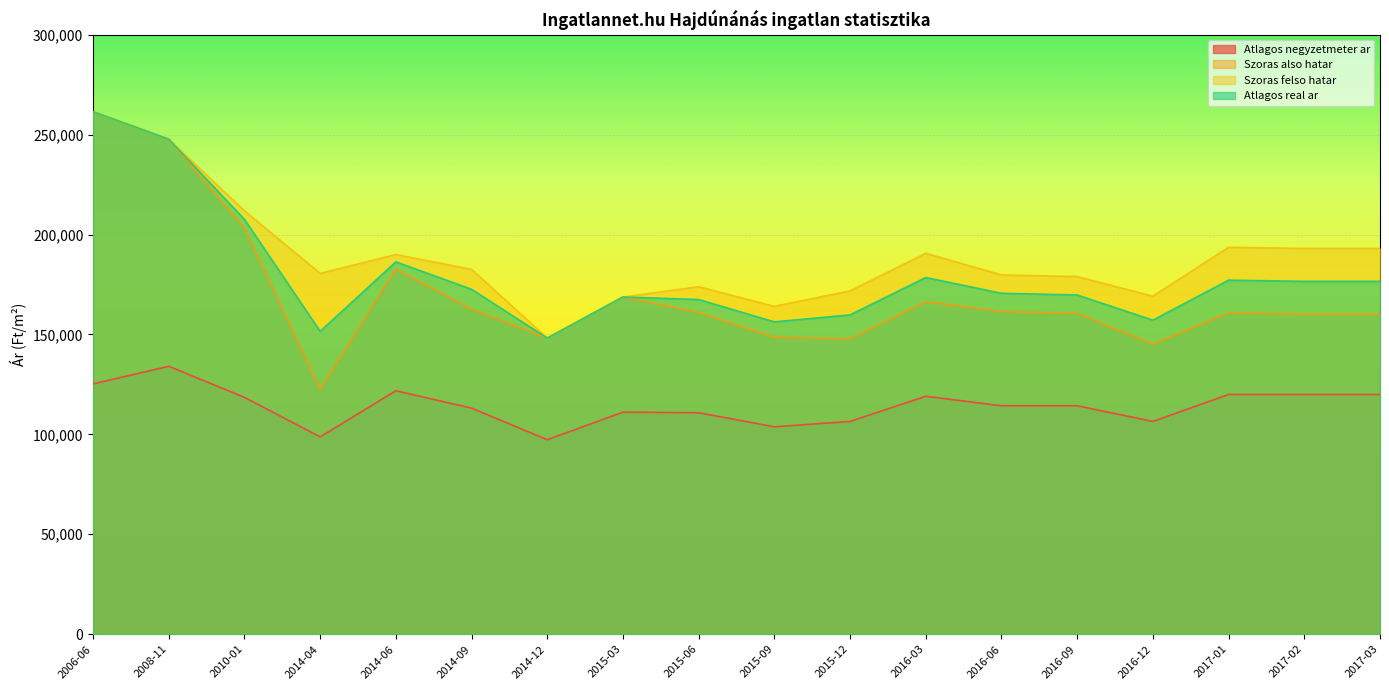

At which category does Szoras felso hatar reach its first local valley?

2014-04